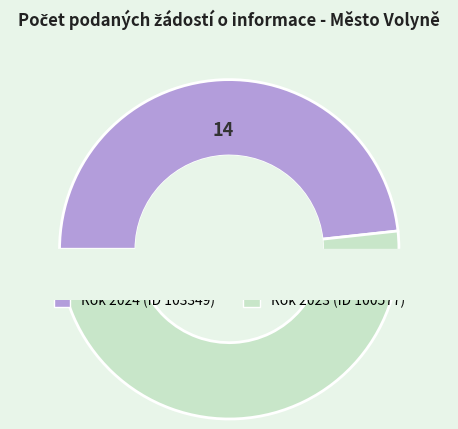

The Rok 2024 (ID 103349) slice represents 39% of the pie. True or false?

False